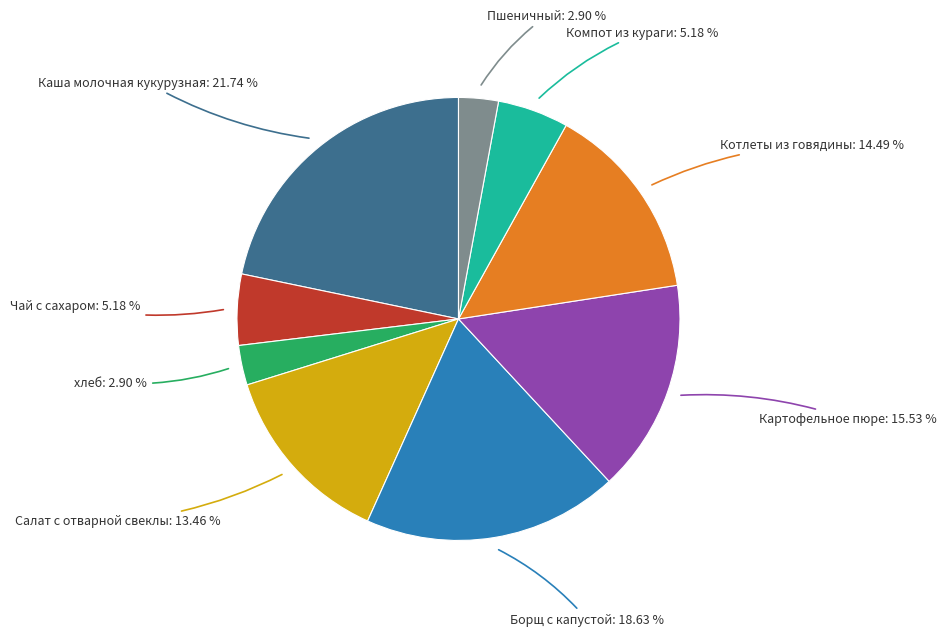

Is there any slice that represents more than half of the pie?

No